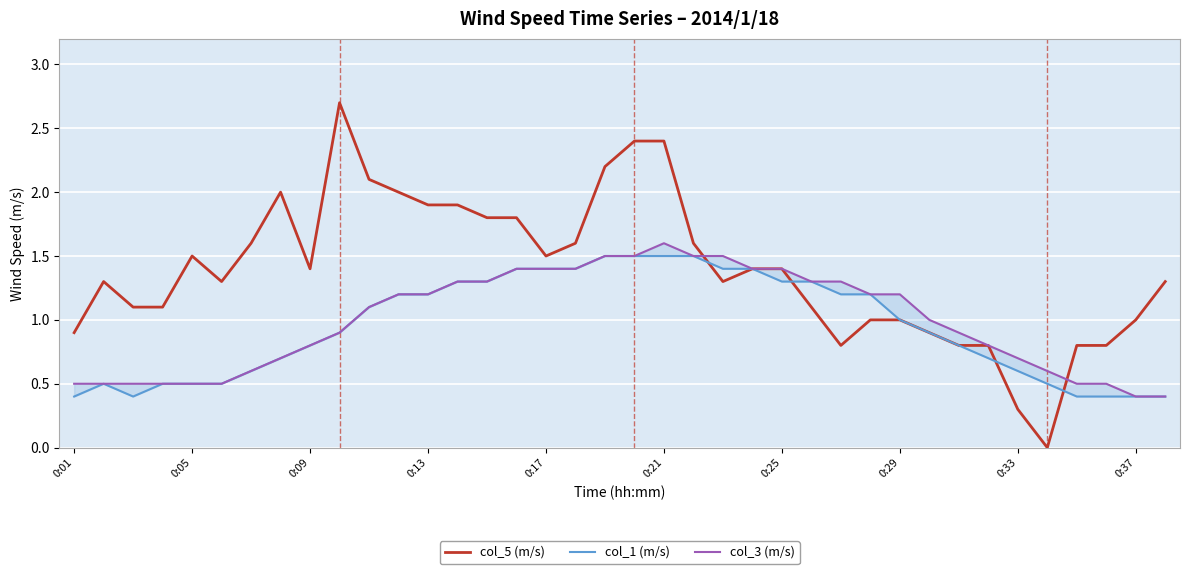

What is the sum of all col_5 (m/s) values?

52.8